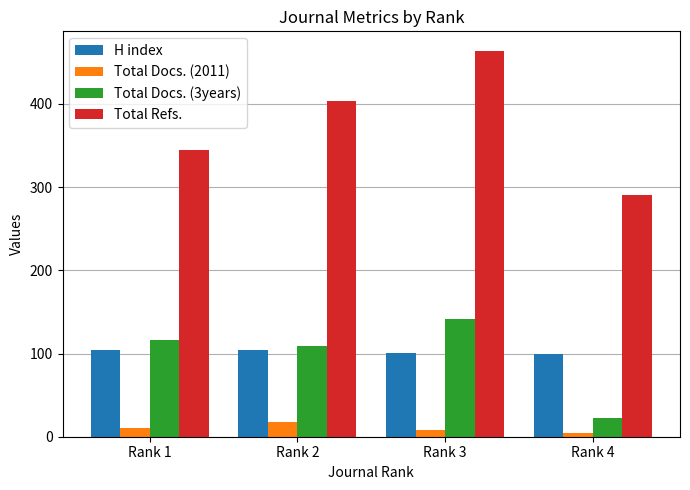

Between Rank 3 and Rank 4, which series saw the biggest shift?

Total Refs.